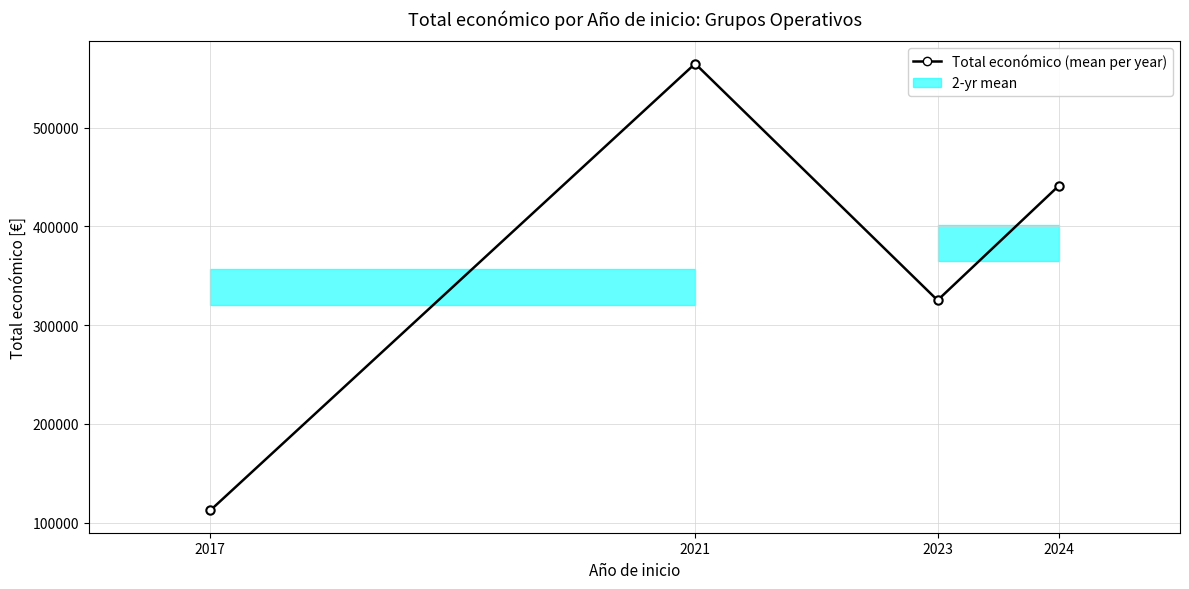

The value at 2021 is 171028.1. True or false?

False